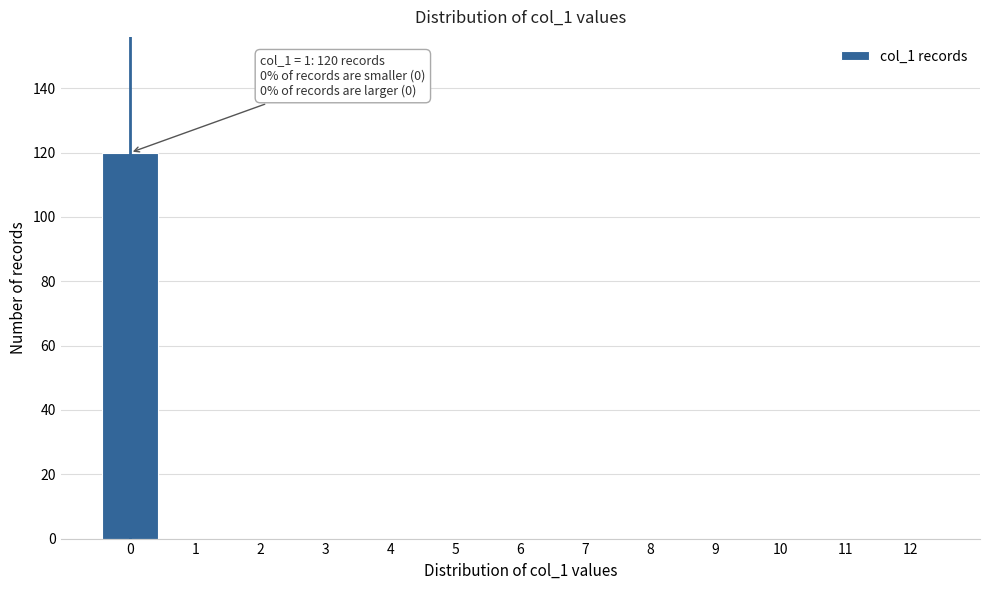

Reading left to right, extract all data points from this chart.

0=120	1=0	2=0	3=0	4=0	5=0	6=0	7=0	8=0	9=0	10=0	11=0	12=0